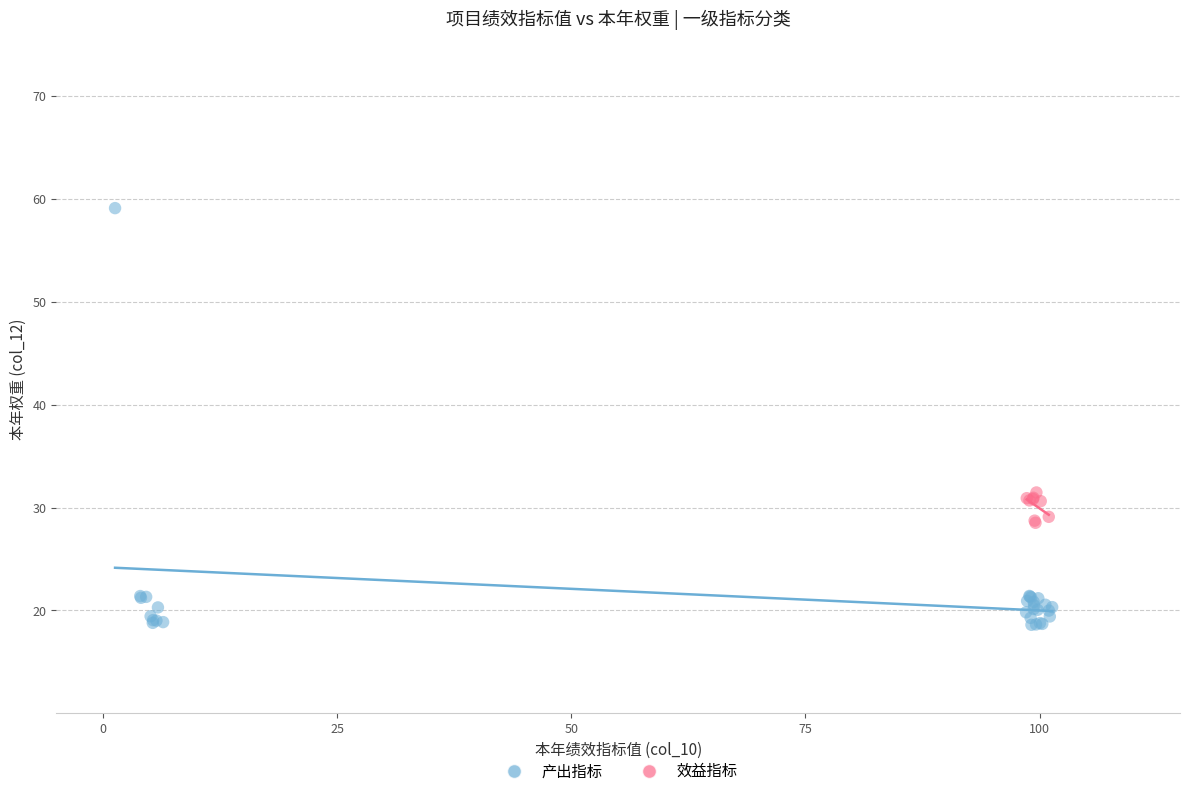

Which series has the largest Y range (max minus min)?

产出指标